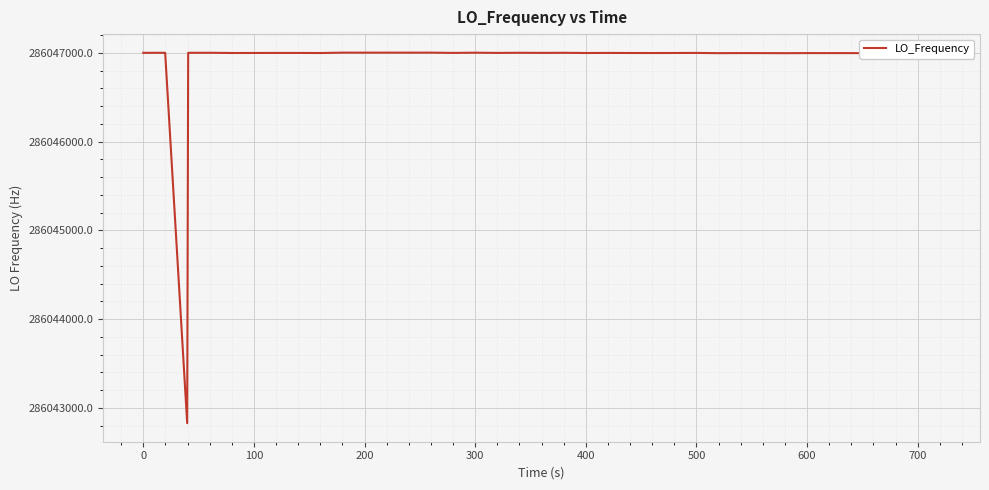

What is the smallest value displayed?

286042828.0